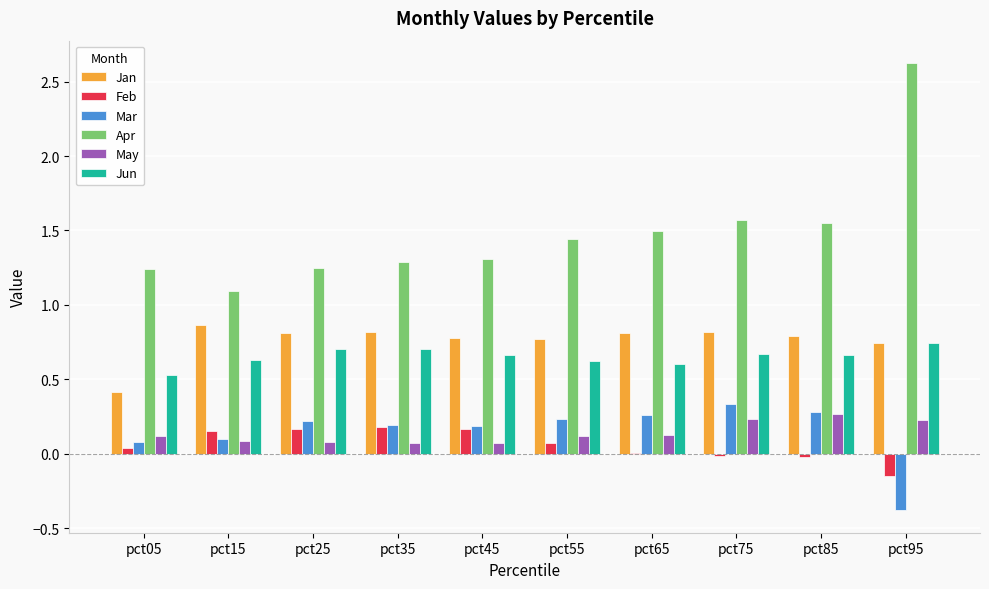

The Feb series shows 0.2 at pct15. True or false?

True